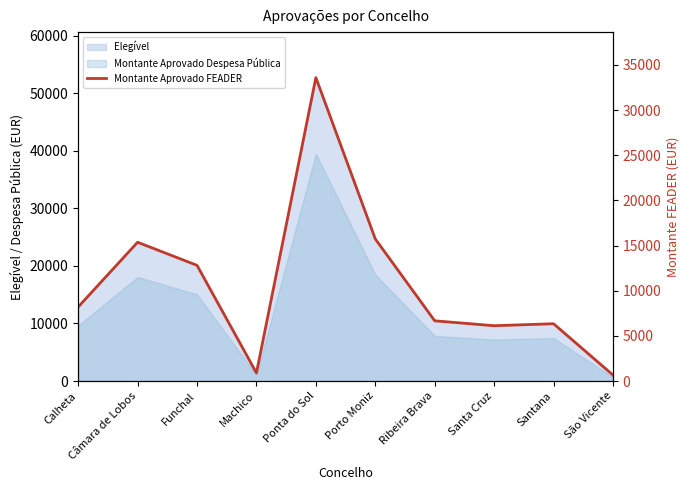

What is the greatest value displayed?

33594.2